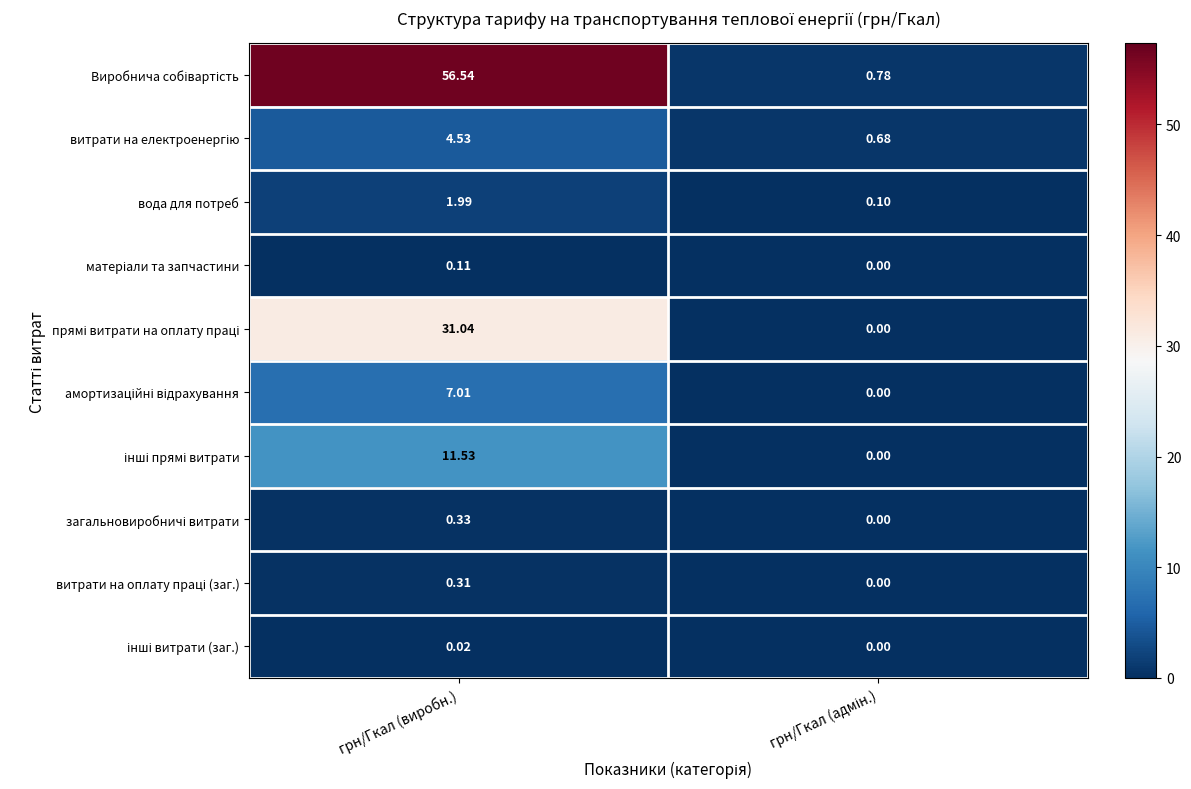

At which category does the chart reach its peak across all series?

грн/Гкал (виробн.)